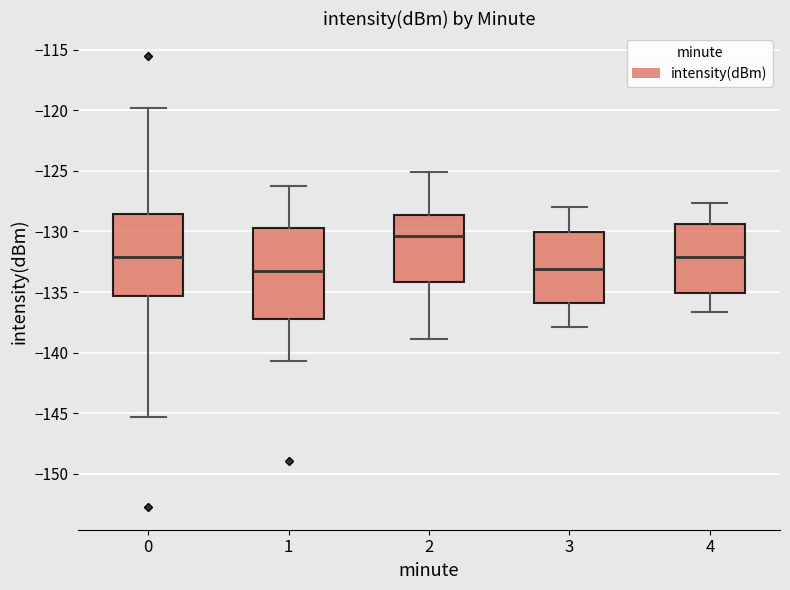

Comparing the boxes themselves (not the whiskers), which one is the tallest?

1